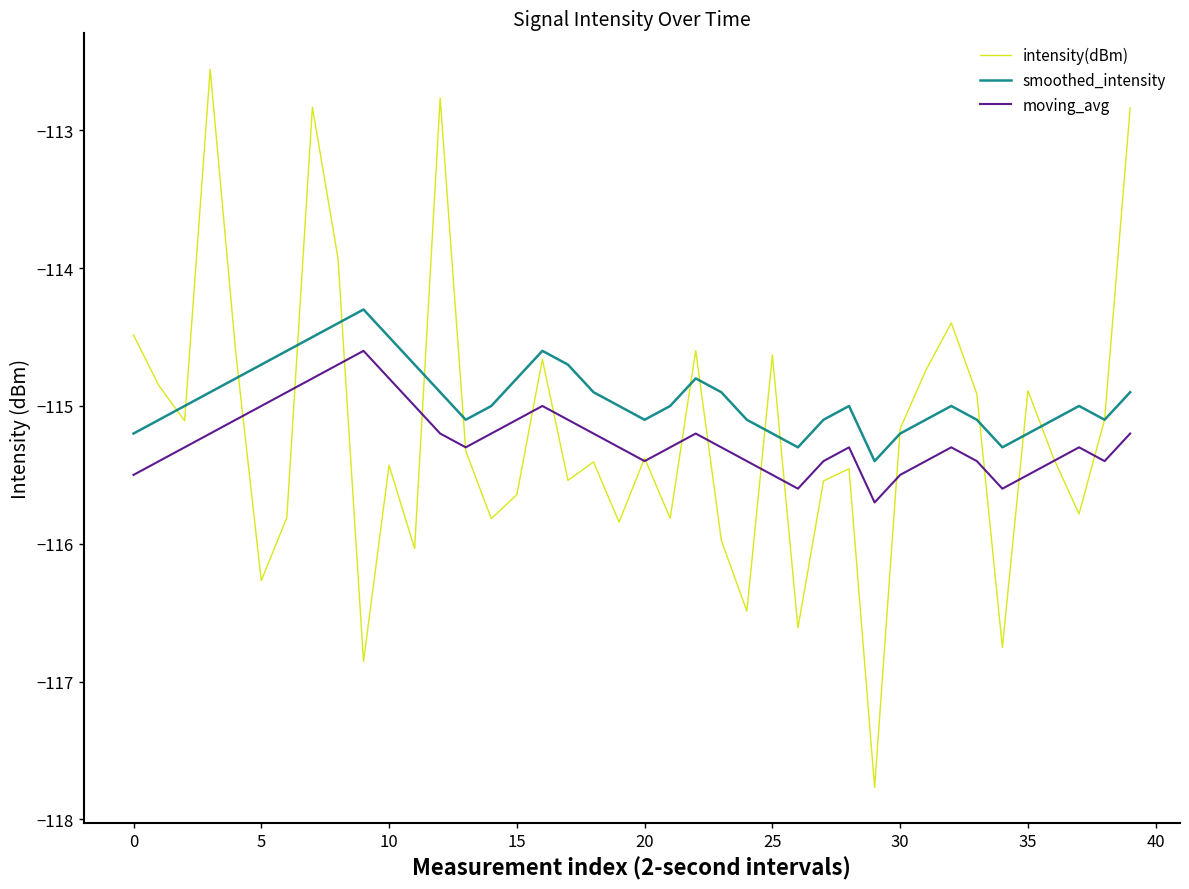

Which series has the largest range (max minus min)?

intensity(dBm)